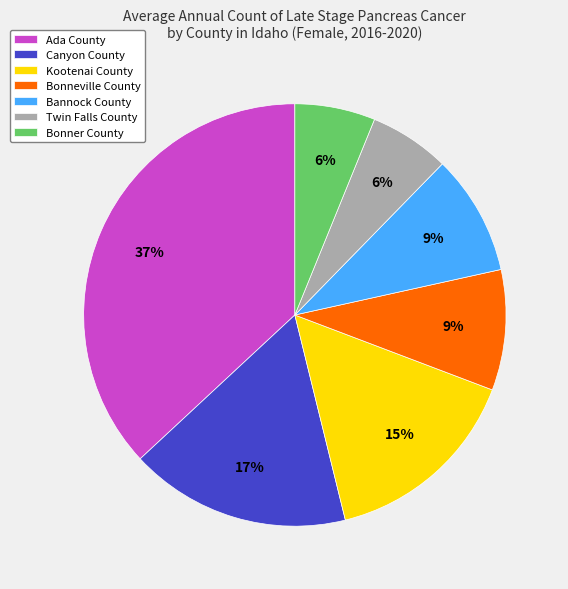

What is the largest slice in the pie chart?

Ada County